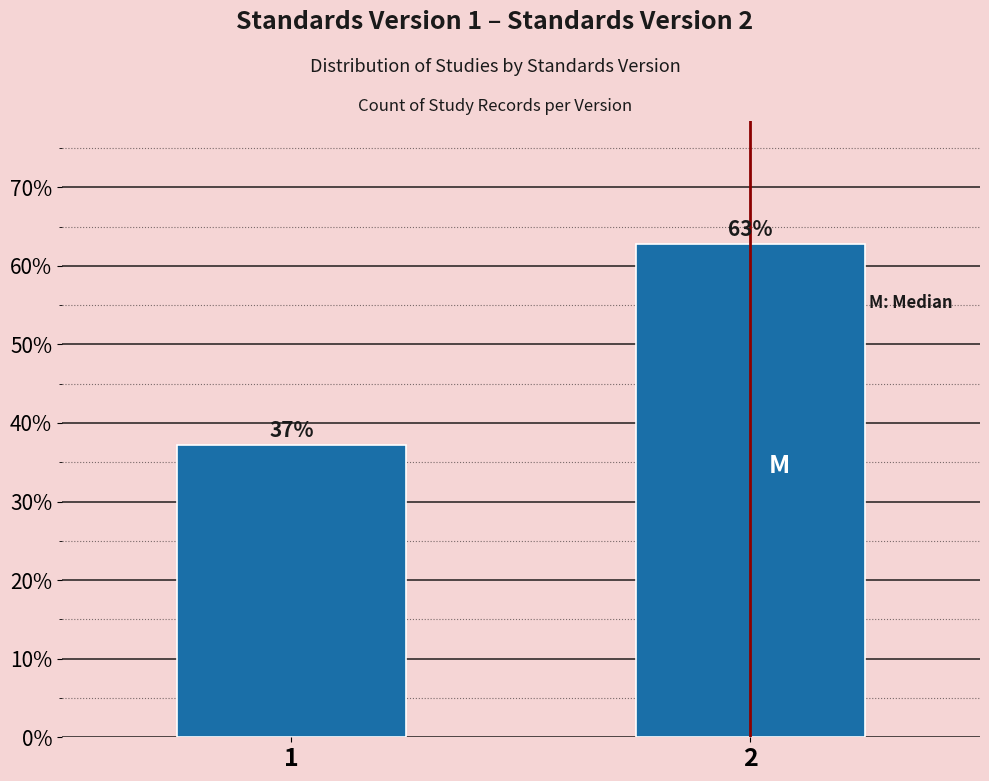

Rank the categories by value from highest to lowest.

2, 1